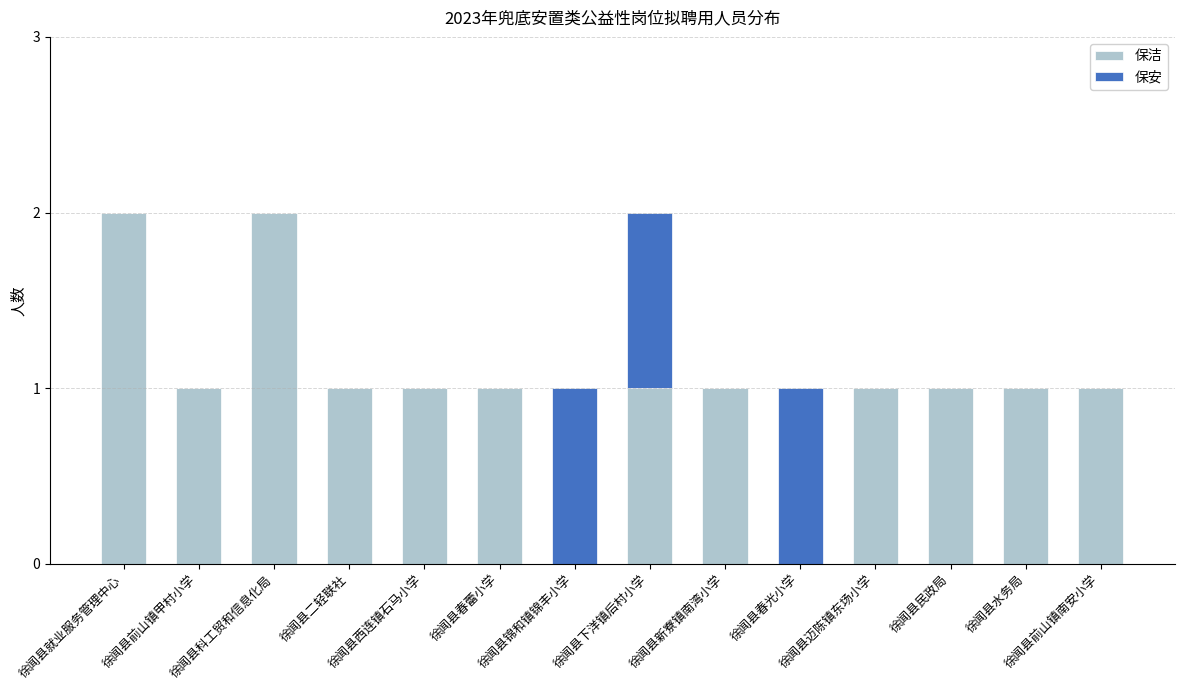

Are the bars horizontal?

No